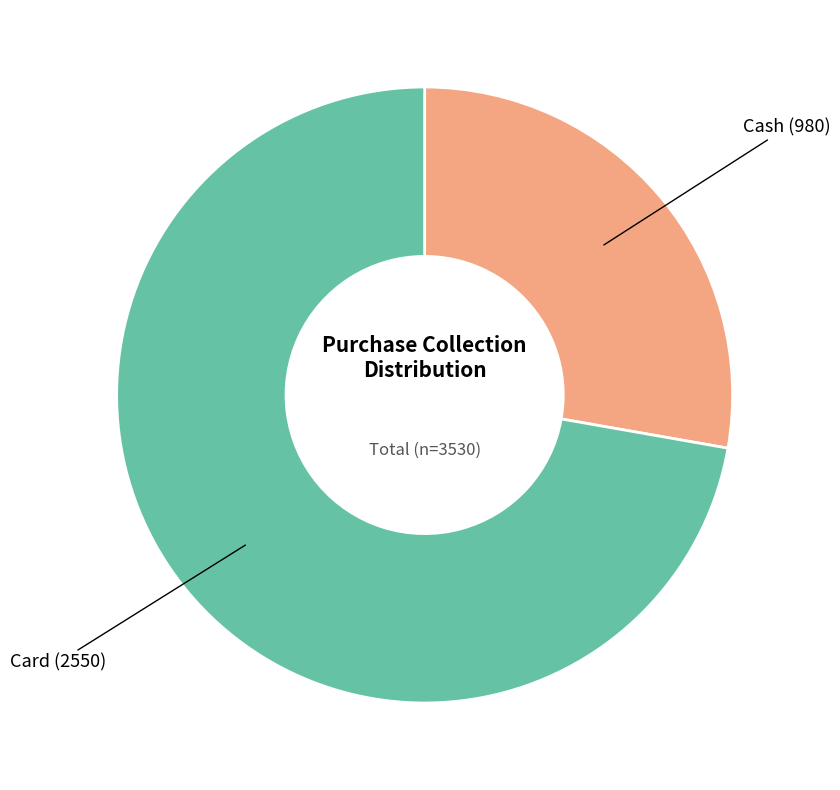

Is there any slice that represents more than half of the pie?

Yes